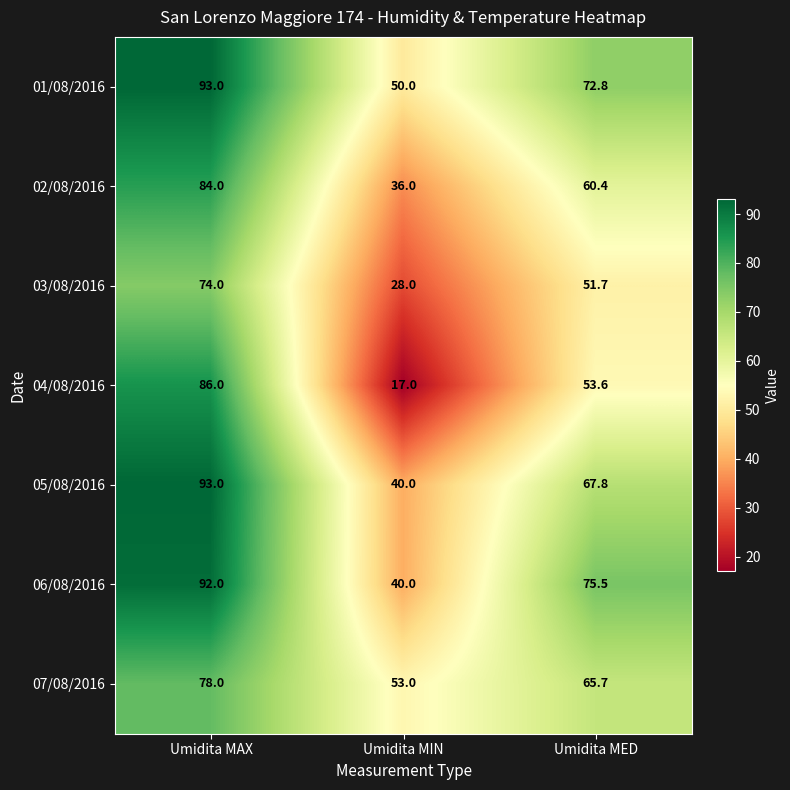

What is the minimum value shown in the chart?

17.0